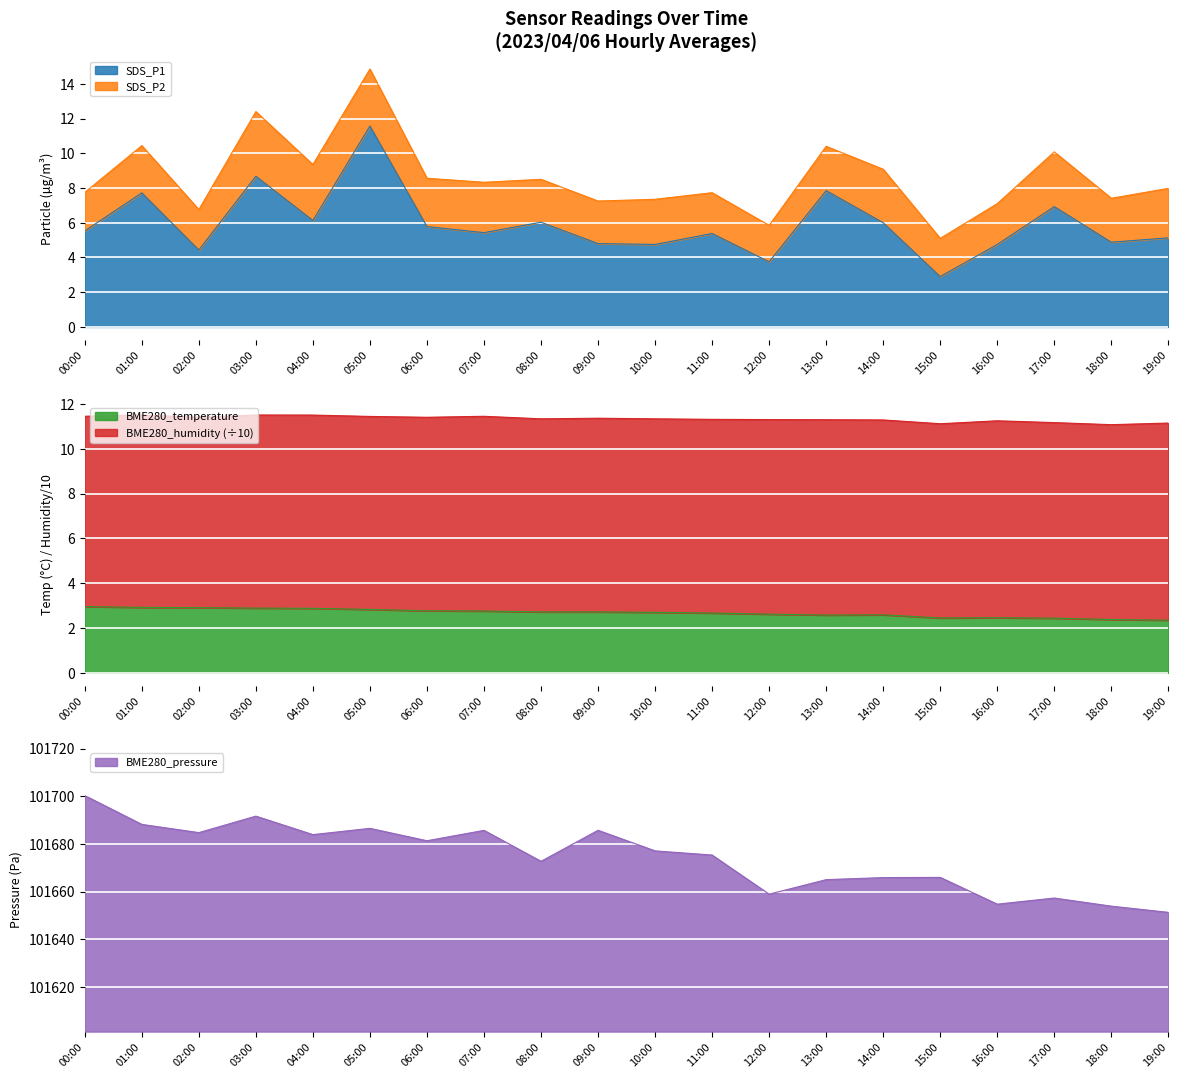

What is the maximum value for SDS_P1?

11.6